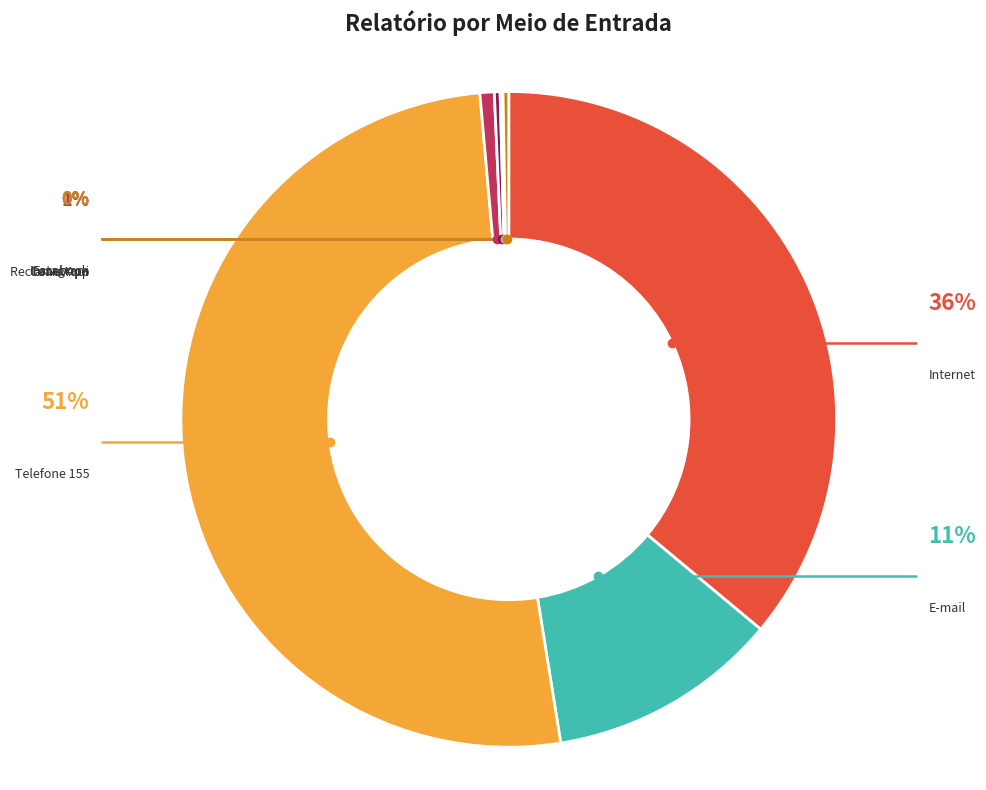

Count the number of slices in the pie.

7